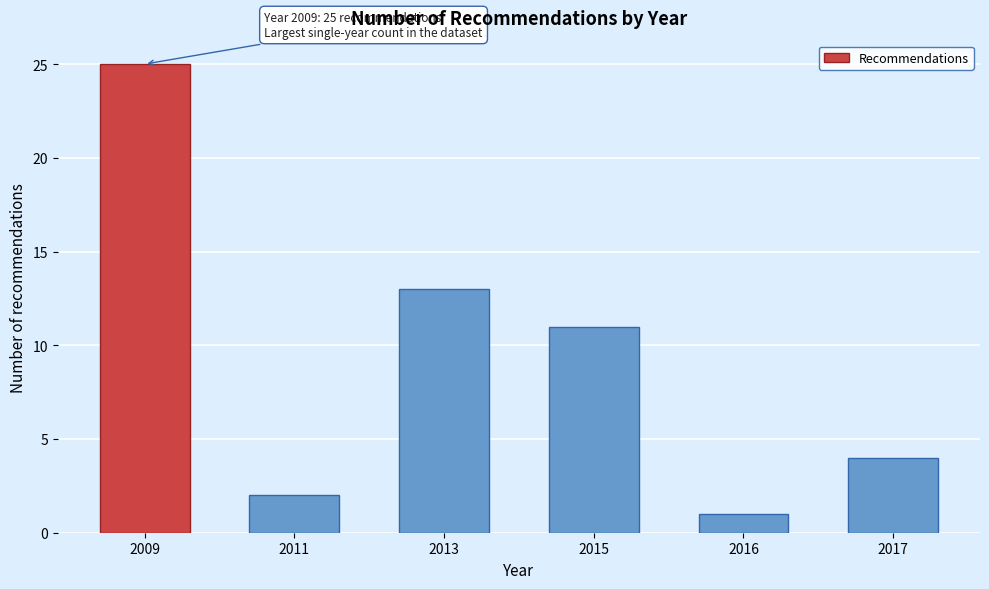

Reading left to right, transcribe all the data shown in this chart.

25	2	13	11	1	4